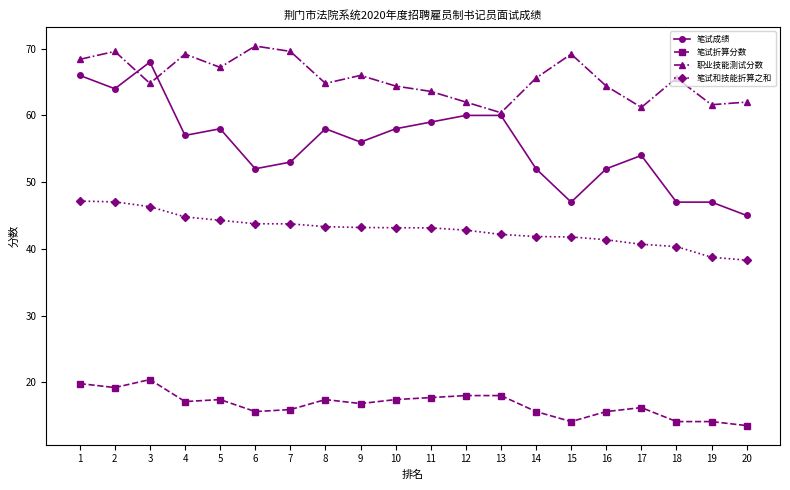

True or false: 笔试成绩 and 笔试折算分数 cross at least once.

False